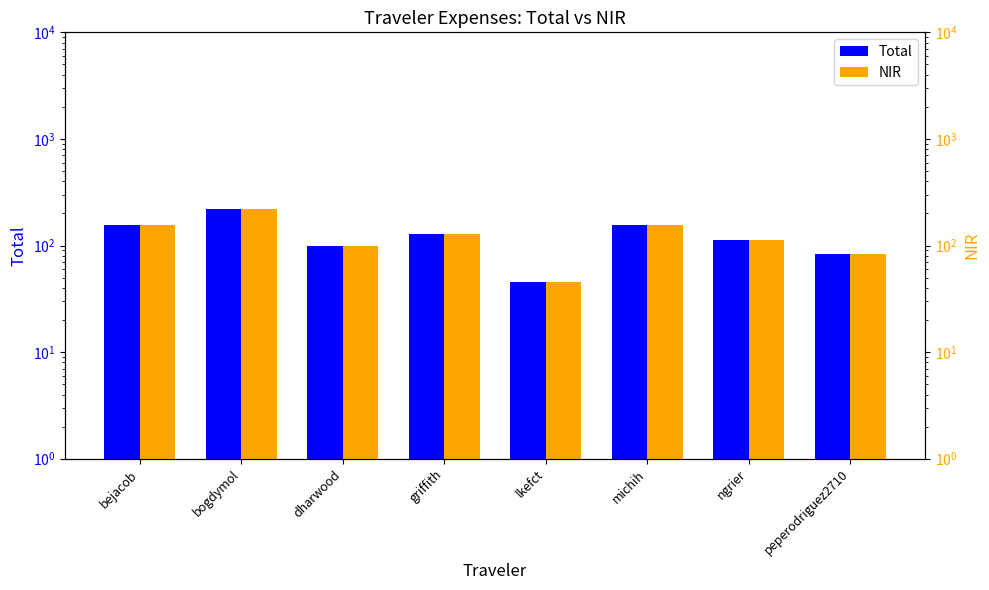

What are all the series names shown in the legend?

Total, NIR